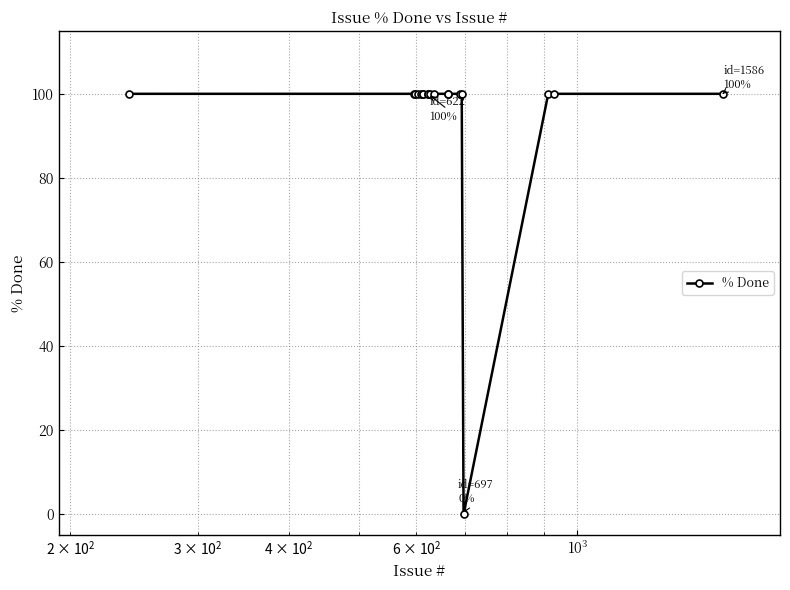

What is the maximum value shown in the chart?

100